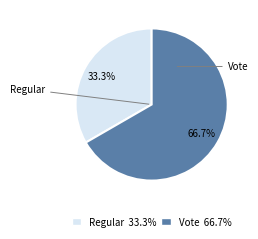

How many segments does this pie chart have?

2